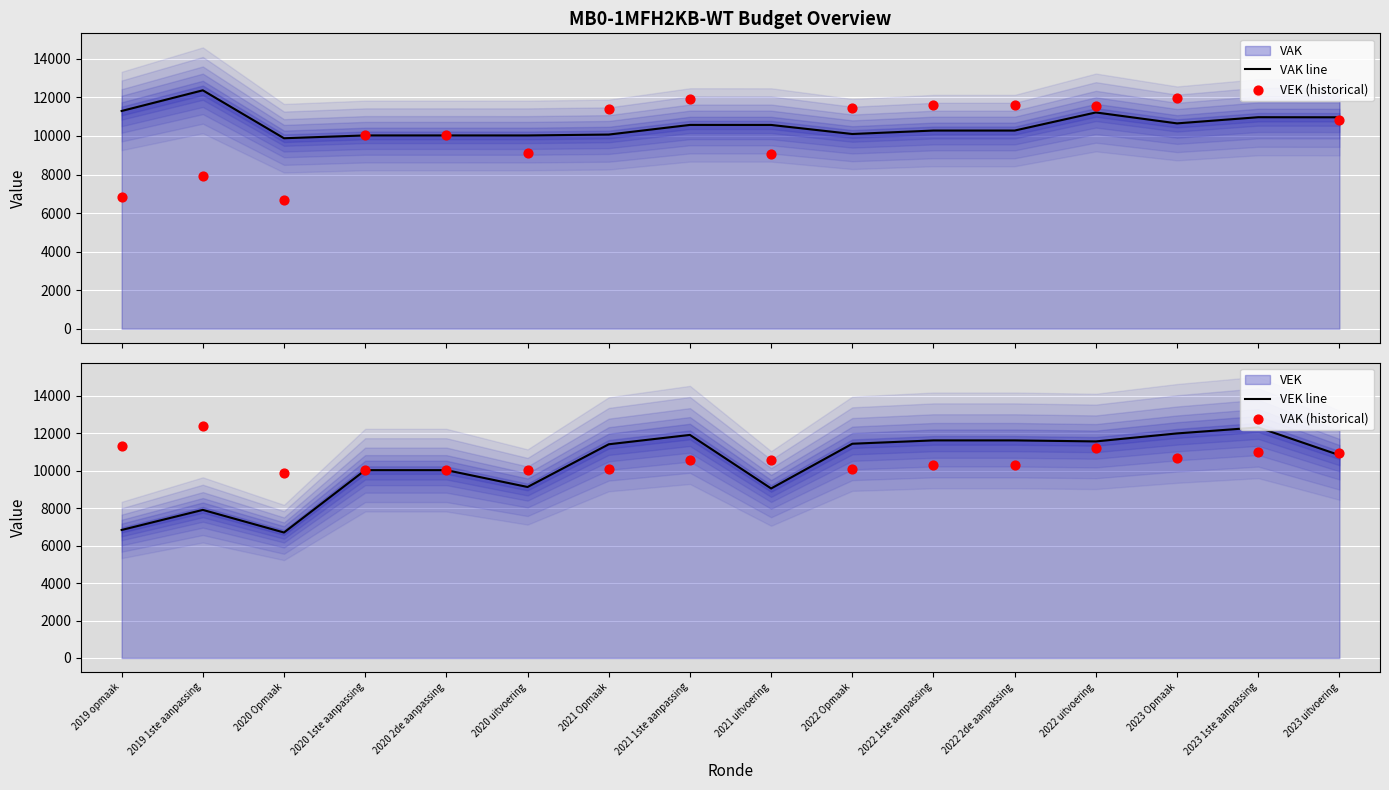

At which category is the sum across all series the highest?

2023 1ste aanpassing